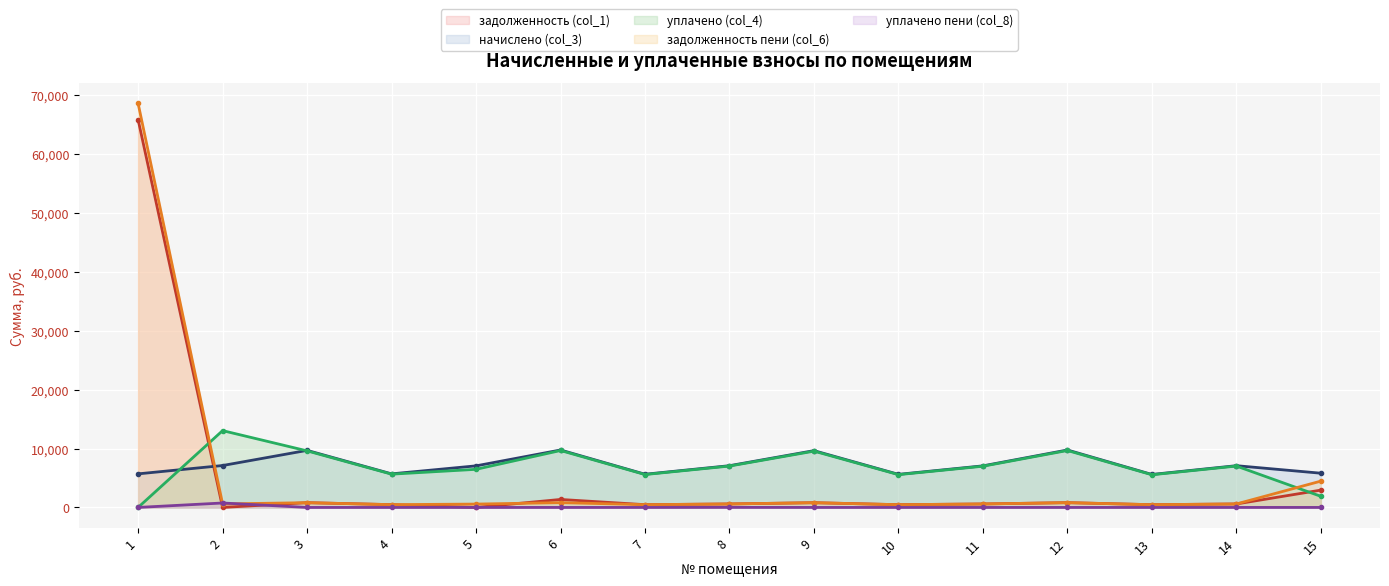

At how many categories does at least one series exceed 66384?

1